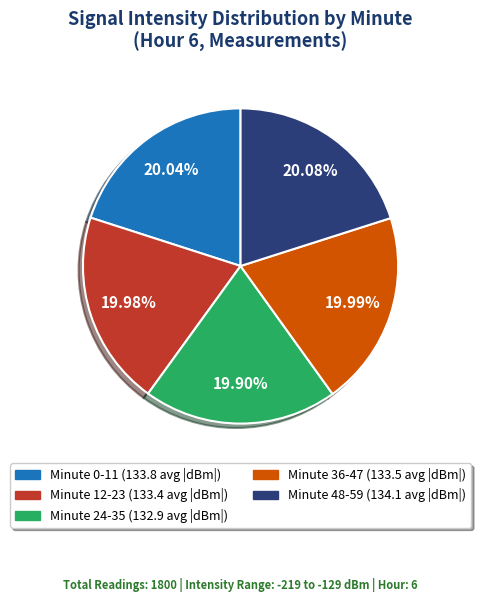

Is there any slice that represents more than half of the pie?

No